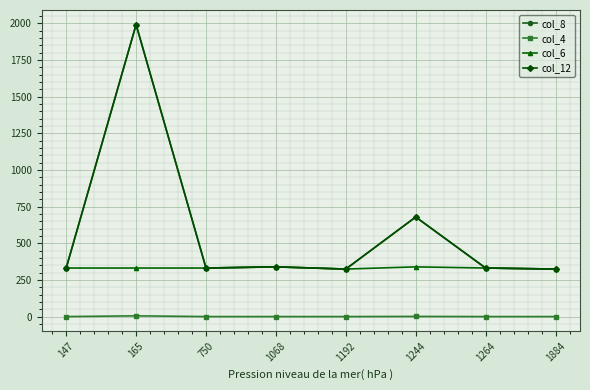

Rank the series by their maximum value, from highest to lowest.

col_8, col_12, col_6, col_4